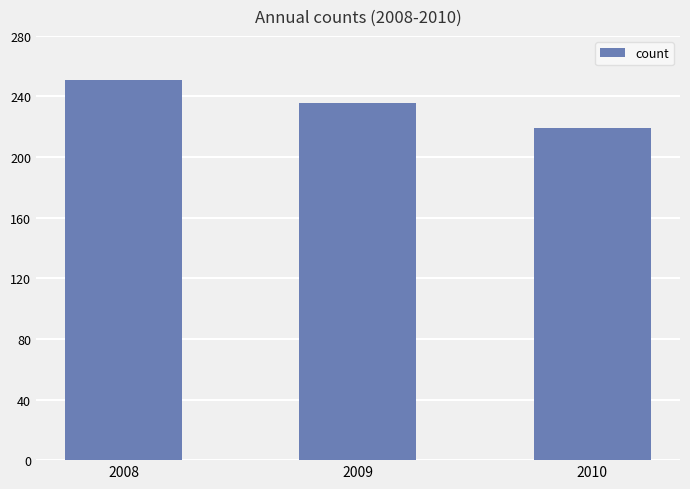

Where is the data nearest to the value 235?

2009